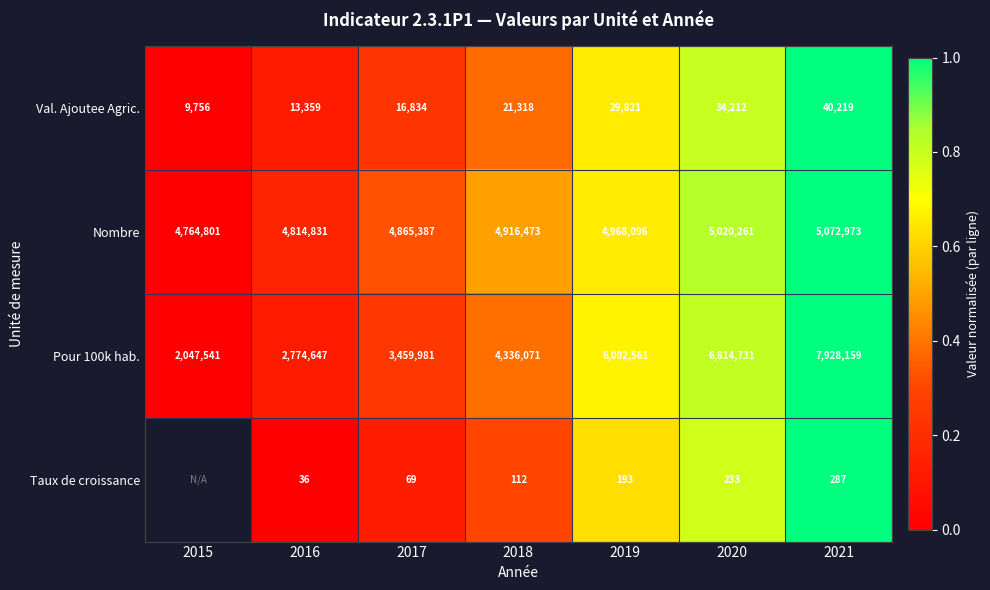

Between 2015 and 2019, which is larger?

2019